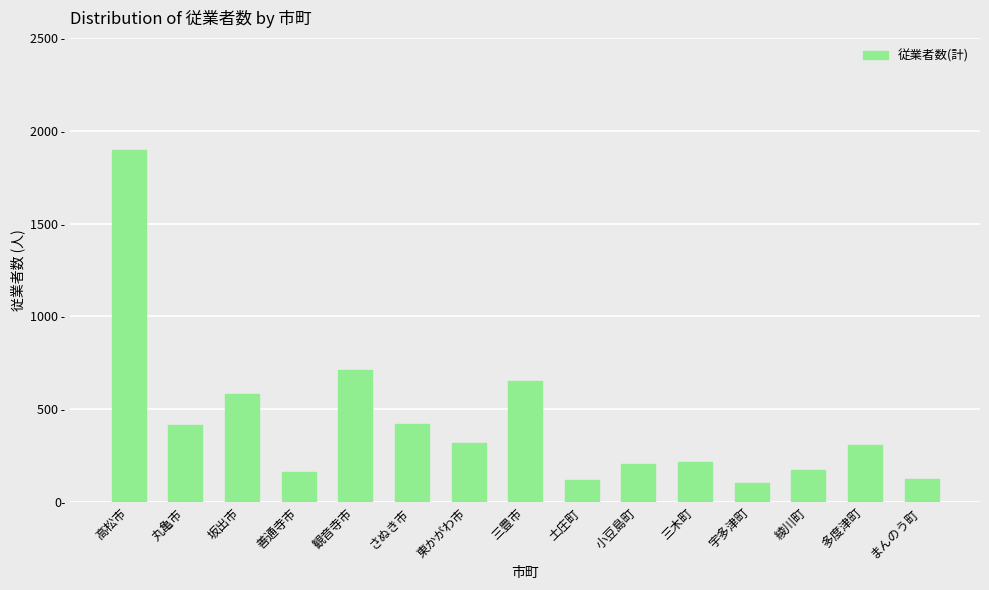

Which category has the lowest value across all series?

宇多津町